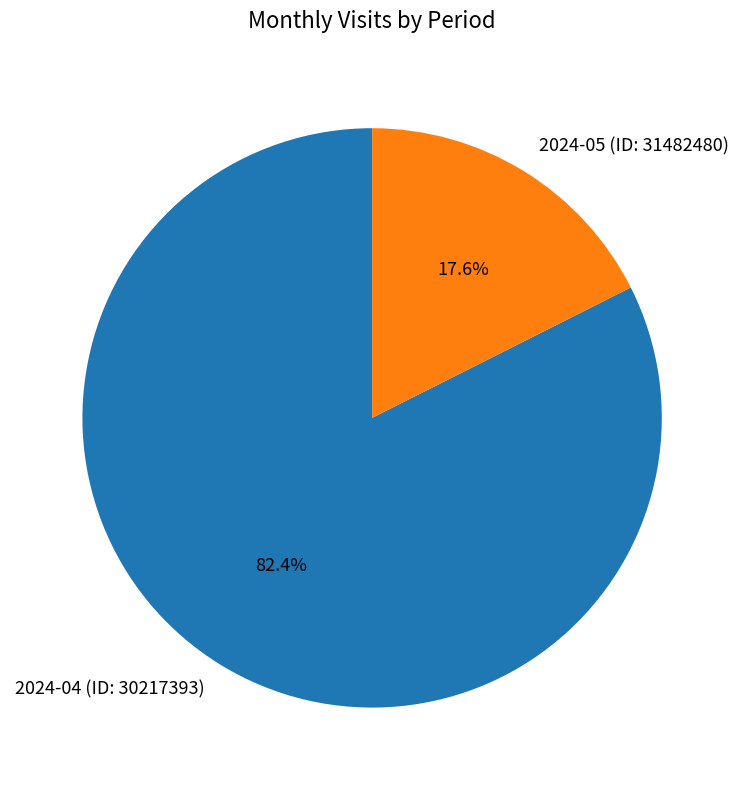

Which category has the smallest portion of the pie?

2024-05 (ID: 31482480)